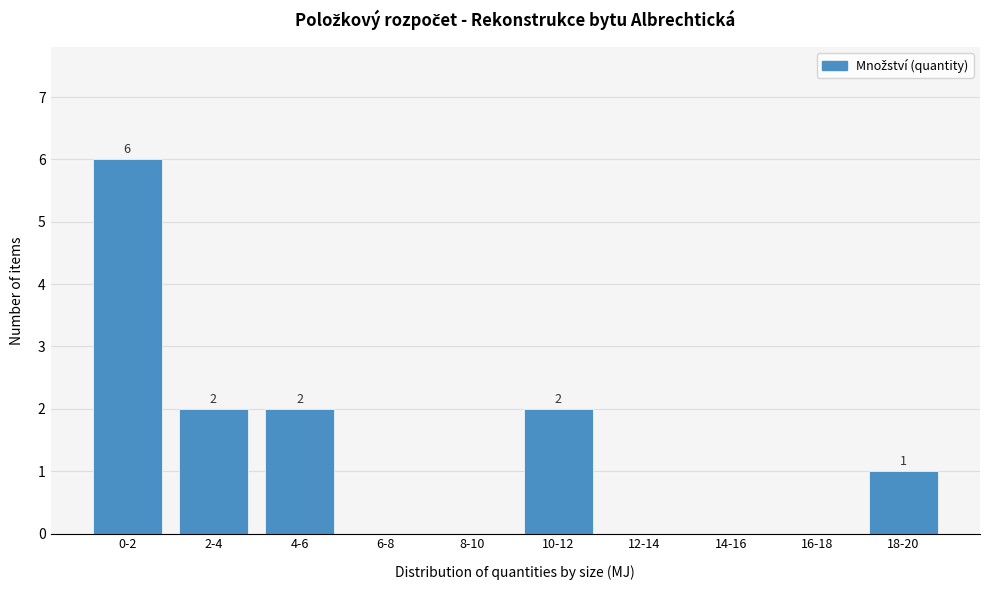

Reading left to right, transcribe all the data shown in this chart.

0-2=6	2-4=2	4-6=2	6-8=0	8-10=0	10-12=2	12-14=0	14-16=0	16-18=0	18-20=1